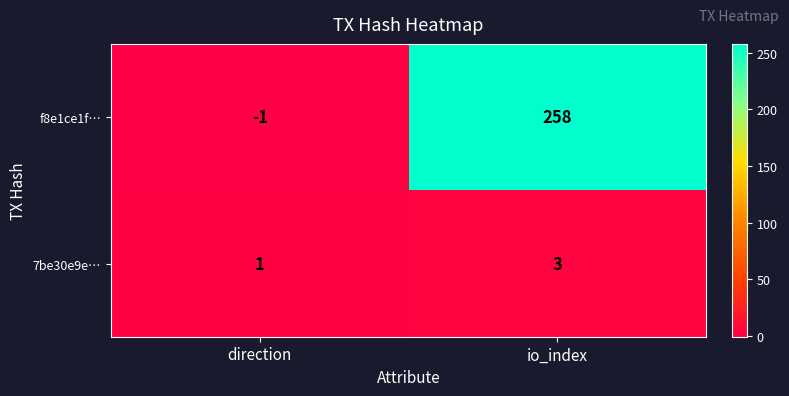

True or false: 7be30e9e… has a value of 0 at direction.

False